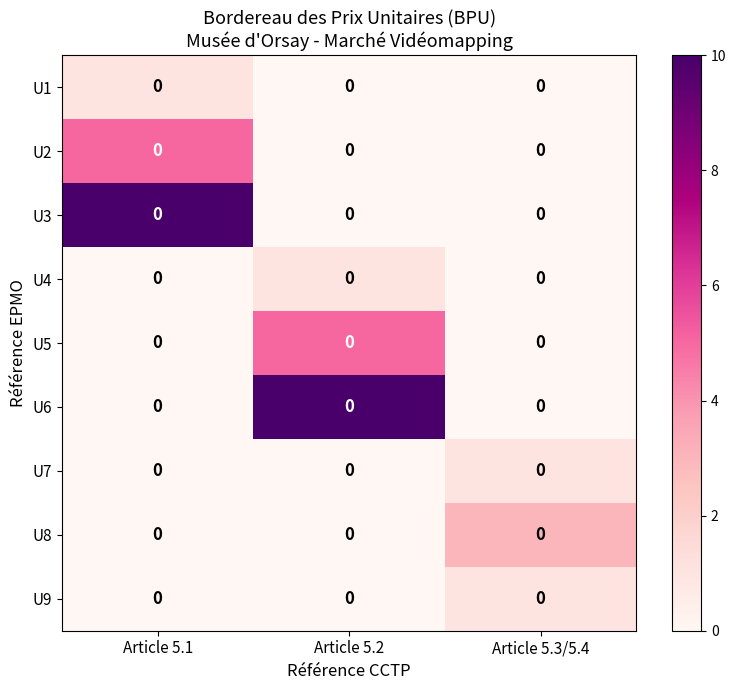

What is the average value of the U6 series?

3